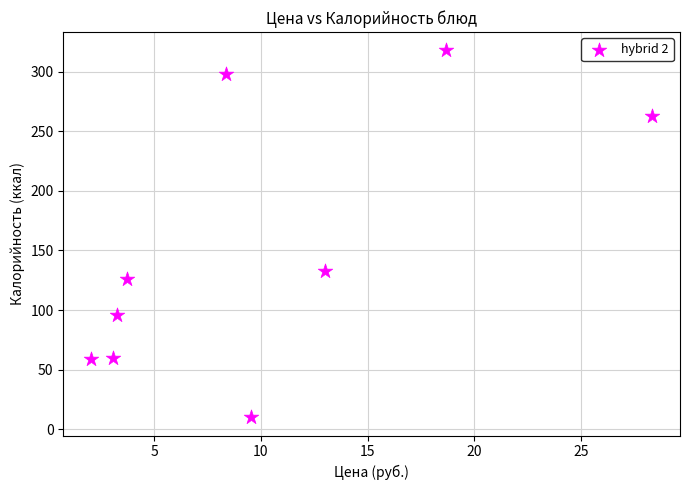

What Y value in the scatter plot is closest to 164?

133